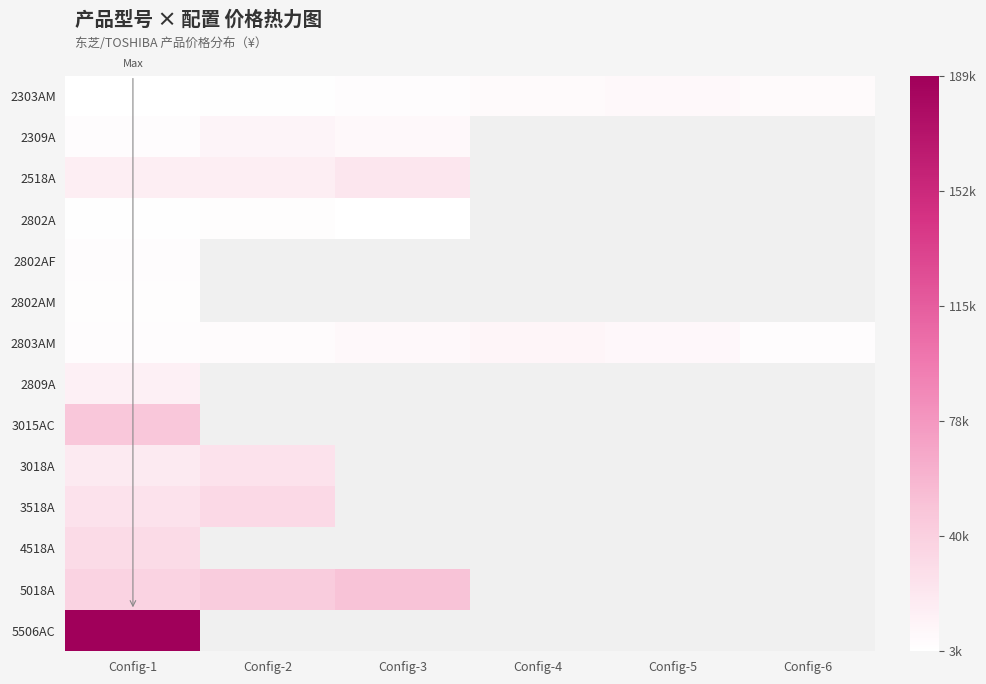

What is the spread (max minus min) of values at Config-3?

46690.0